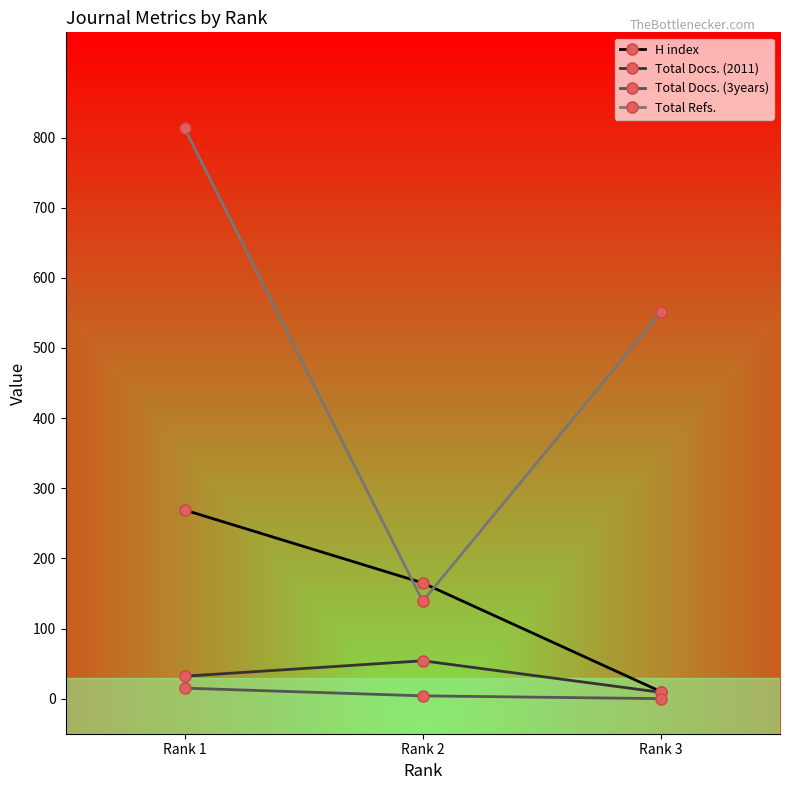

The value of Total Docs. (2011) at Rank 1 is 32. True or false?

True